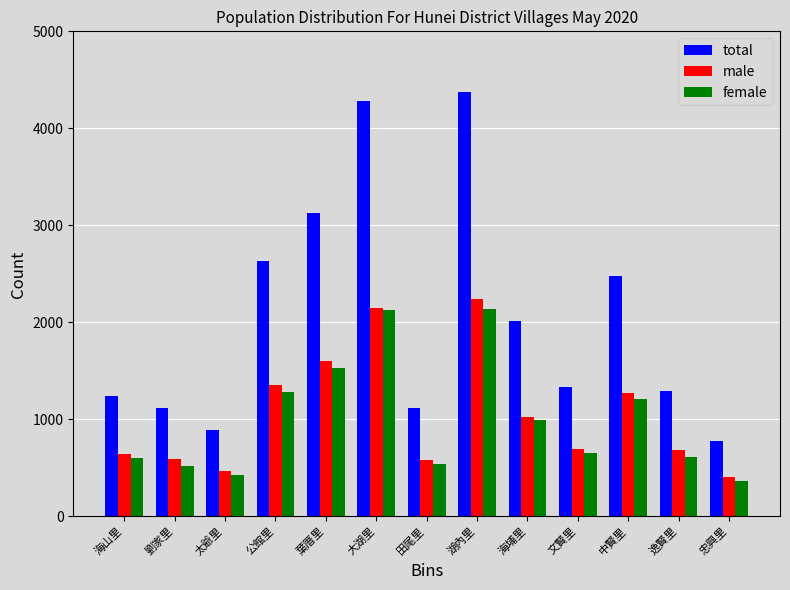

The male series shows 196 at 海山里. True or false?

False